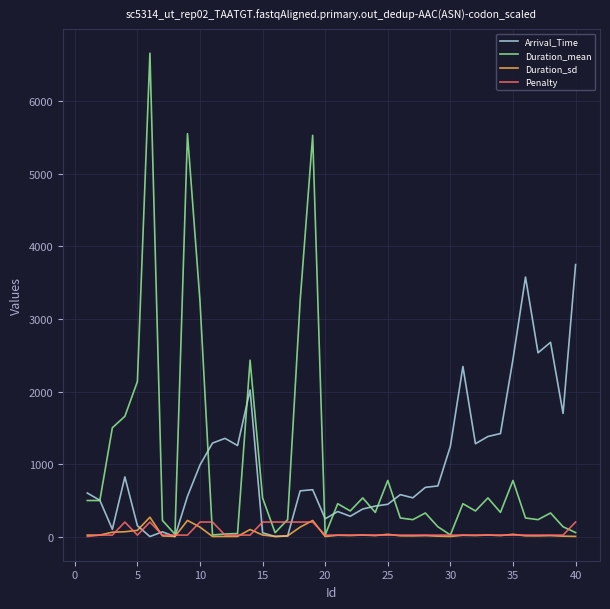

What is the greatest value displayed?

6665.0